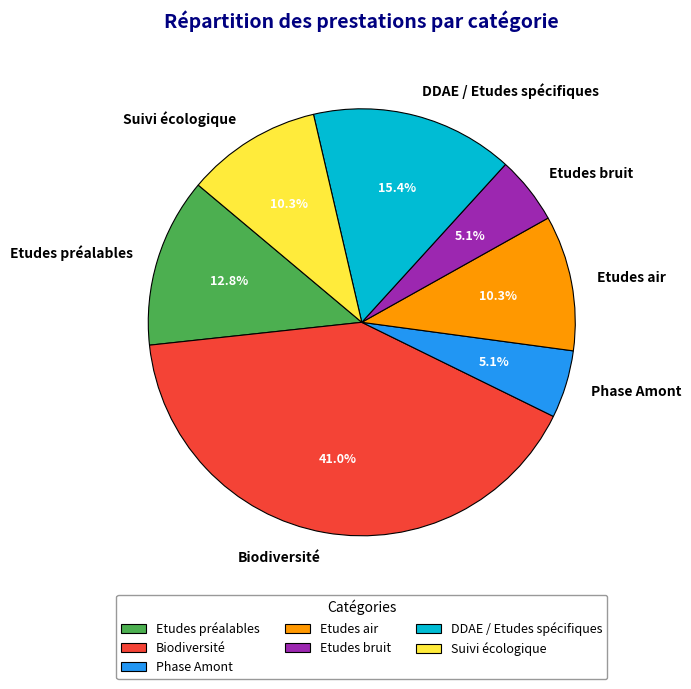

Approximately how many times larger is the value at Biodiversité compared to Phase Amont?

8.0